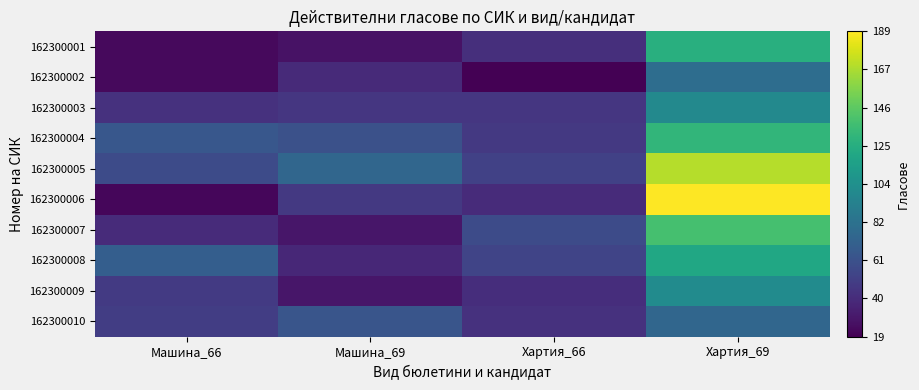

Which category has the lowest value across all series?

Хартия_66